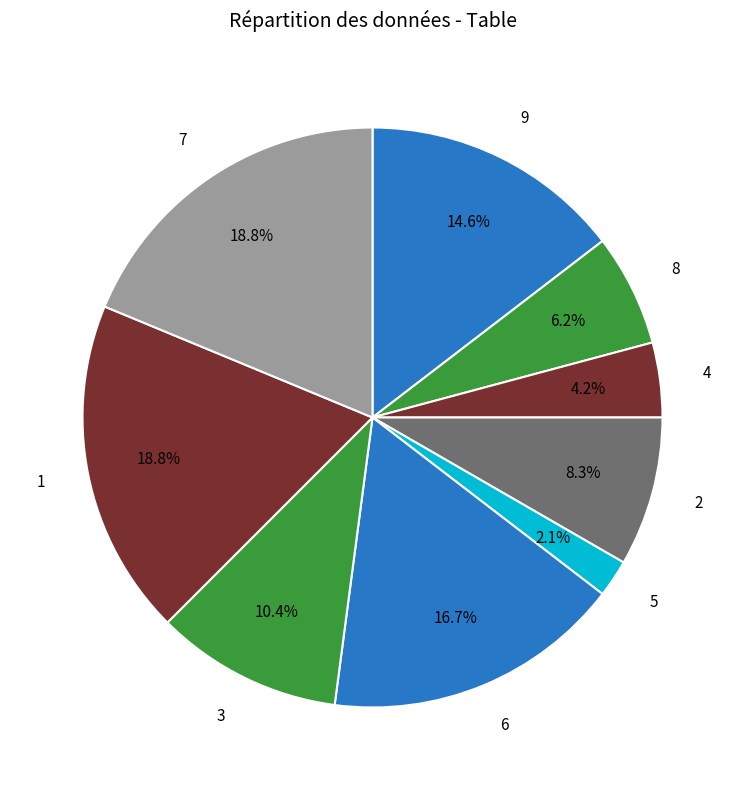

To the nearest percent, what is the average slice percentage?

11%